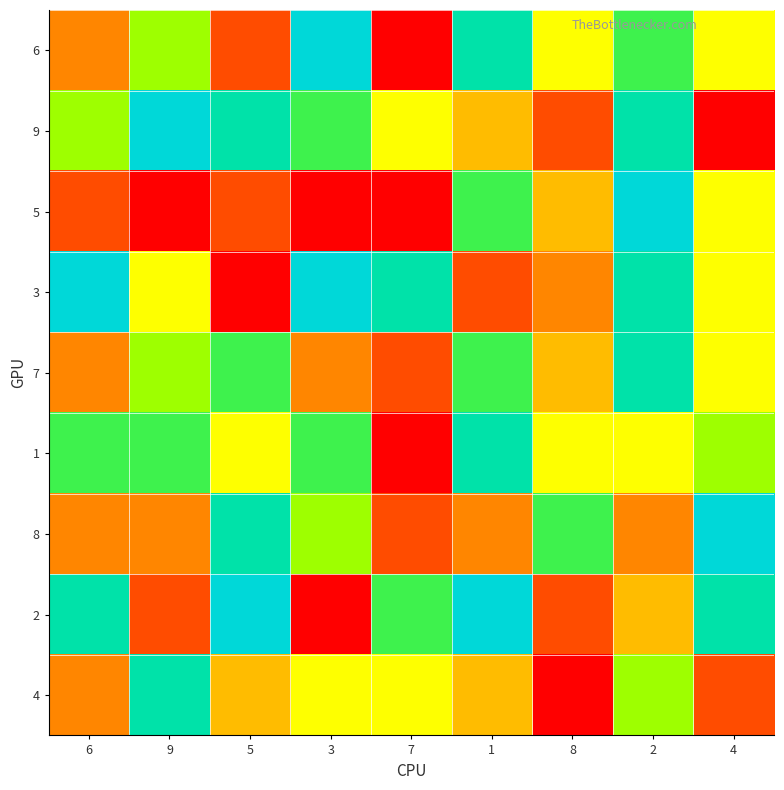

Reading left to right, transcribe all the data shown in this chart.

6: 6=3	9=6	5=2	3=9	7=1	1=8	8=5	2=7	4=5
9: 6=6	9=9	5=8	3=7	7=5	1=4	8=2	2=8	4=1
5: 6=2	9=1	5=2	3=1	7=1	1=7	8=4	2=9	4=5
3: 6=9	9=5	5=1	3=9	7=8	1=2	8=3	2=8	4=5
7: 6=3	9=6	5=7	3=3	7=2	1=7	8=4	2=8	4=5
1: 6=7	9=7	5=5	3=7	7=1	1=8	8=5	2=5	4=6
8: 6=3	9=3	5=8	3=6	7=2	1=3	8=7	2=3	4=9
2: 6=8	9=2	5=9	3=1	7=7	1=9	8=2	2=4	4=8
4: 6=3	9=8	5=4	3=5	7=5	1=4	8=1	2=6	4=2